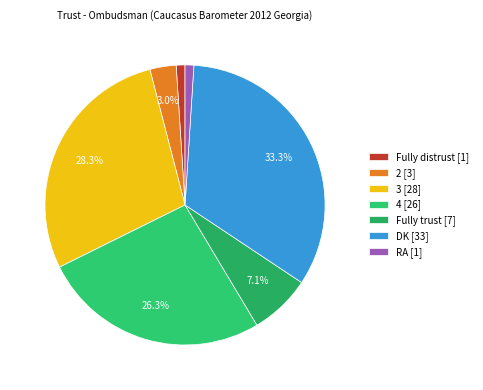

To the nearest percent, what is the average slice percentage?

14%